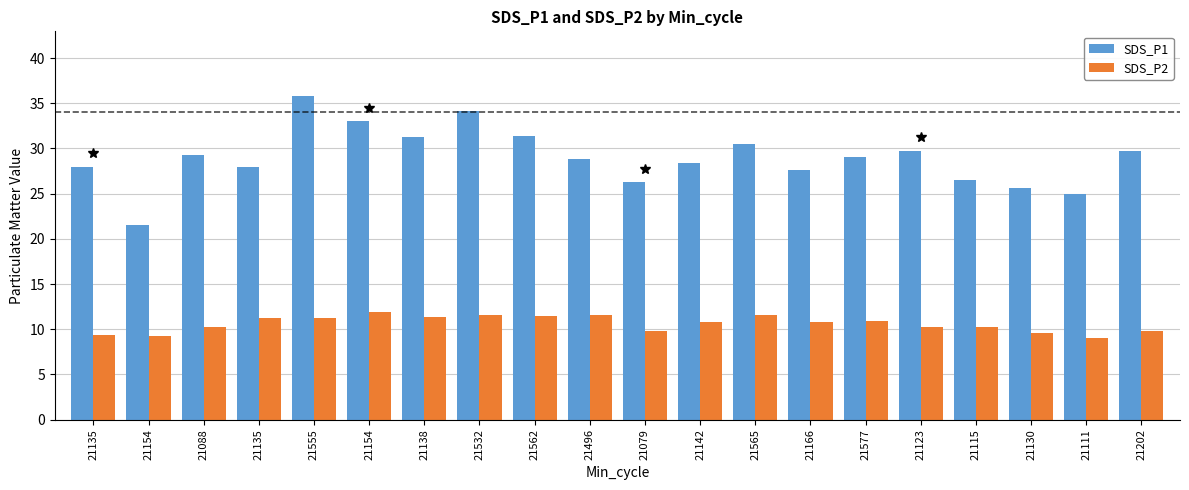

What are all the series names shown in the legend?

SDS_P1, SDS_P2